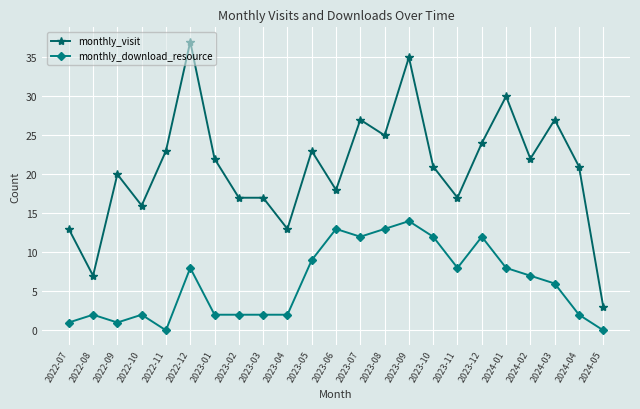

Reading left to right, list all the values displayed in this chart.

monthly_visit: 13	7	20	16	23	37	22	17	17	13	23	18	27	25	35	21	17	24	30	22	27	21	3
monthly_download_resource: 1	2	1	2	0	8	2	2	2	2	9	13	12	13	14	12	8	12	8	7	6	2	0